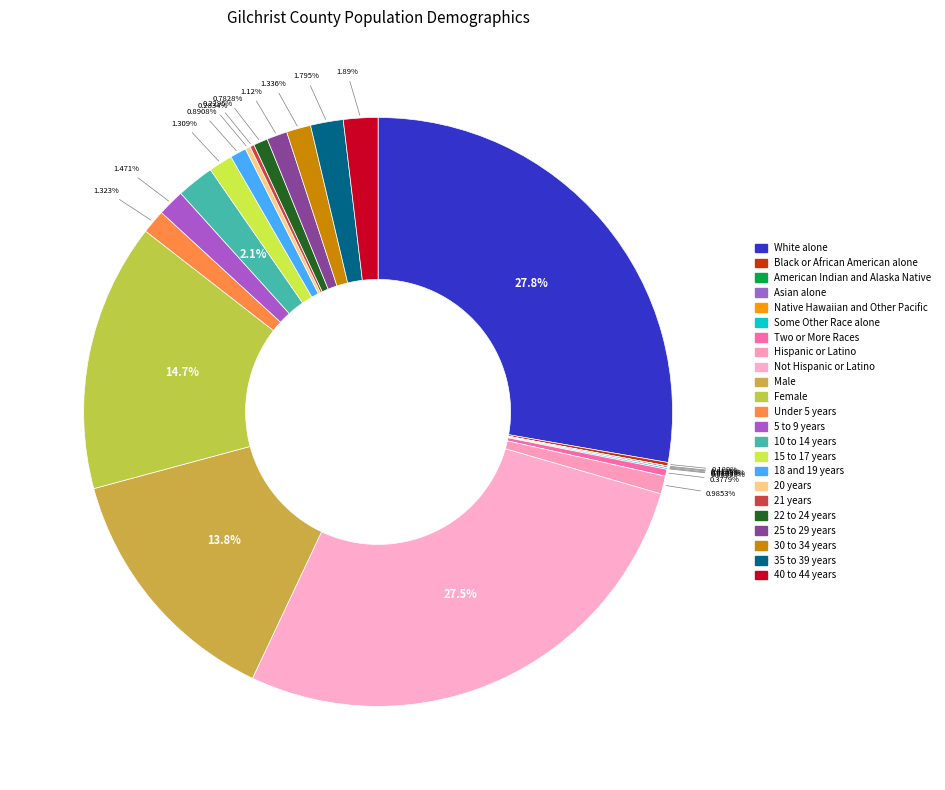

Which has a higher value, Black or African American alone or Native Hawaiian and Other Pacific?

Black or African American alone